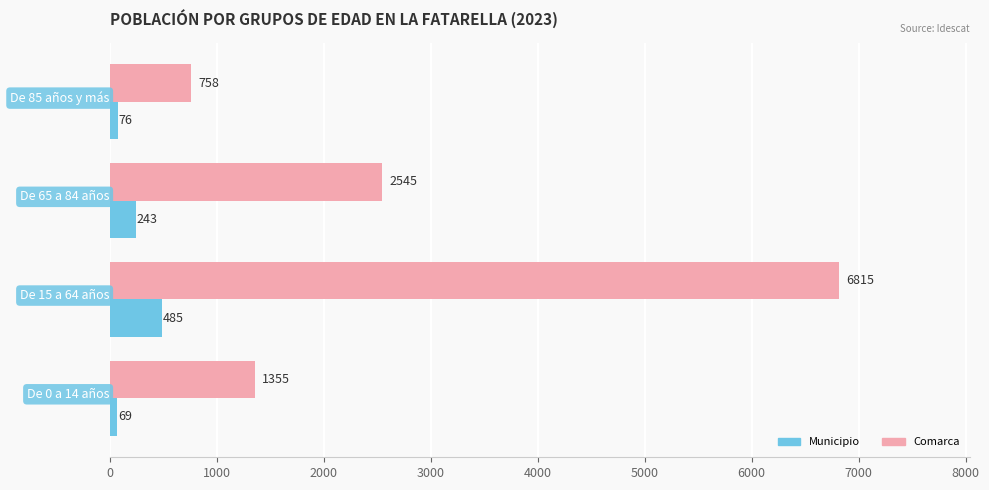

What is the average value of the Comarca series?

2868